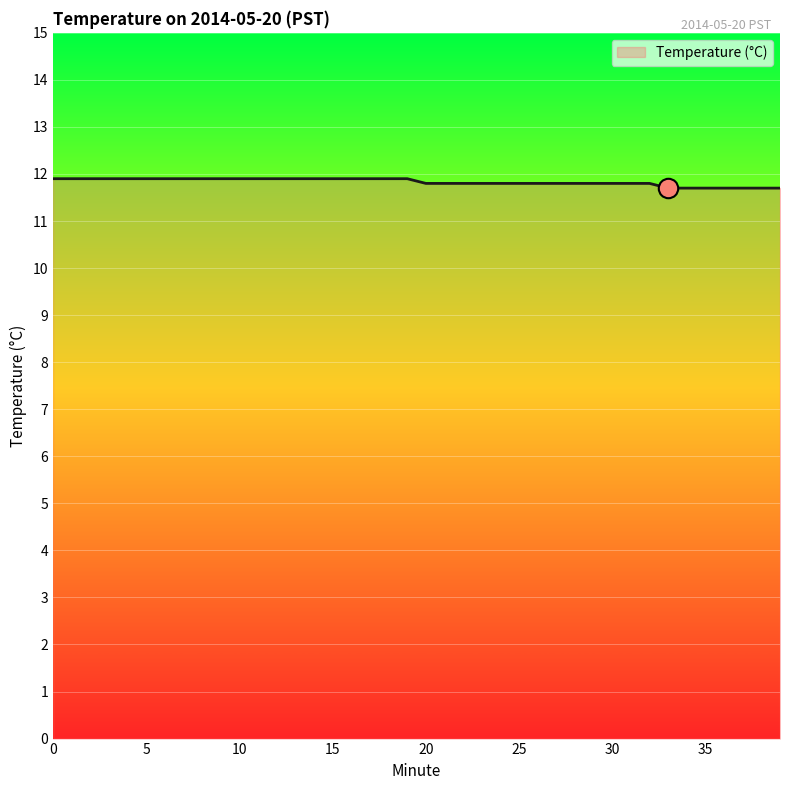

What is the maximum value shown in the chart?

11.9